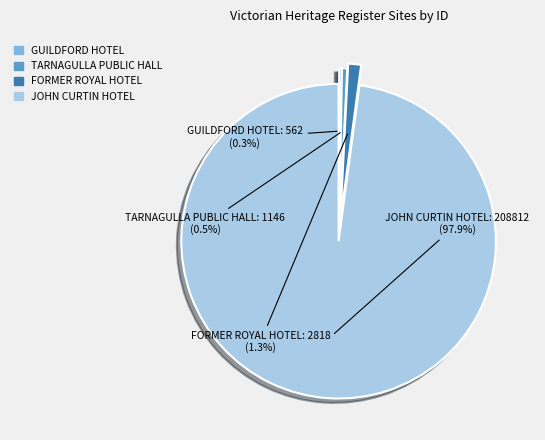

Which has a higher value, JOHN CURTIN HOTEL or TARNAGULLA PUBLIC HALL?

JOHN CURTIN HOTEL